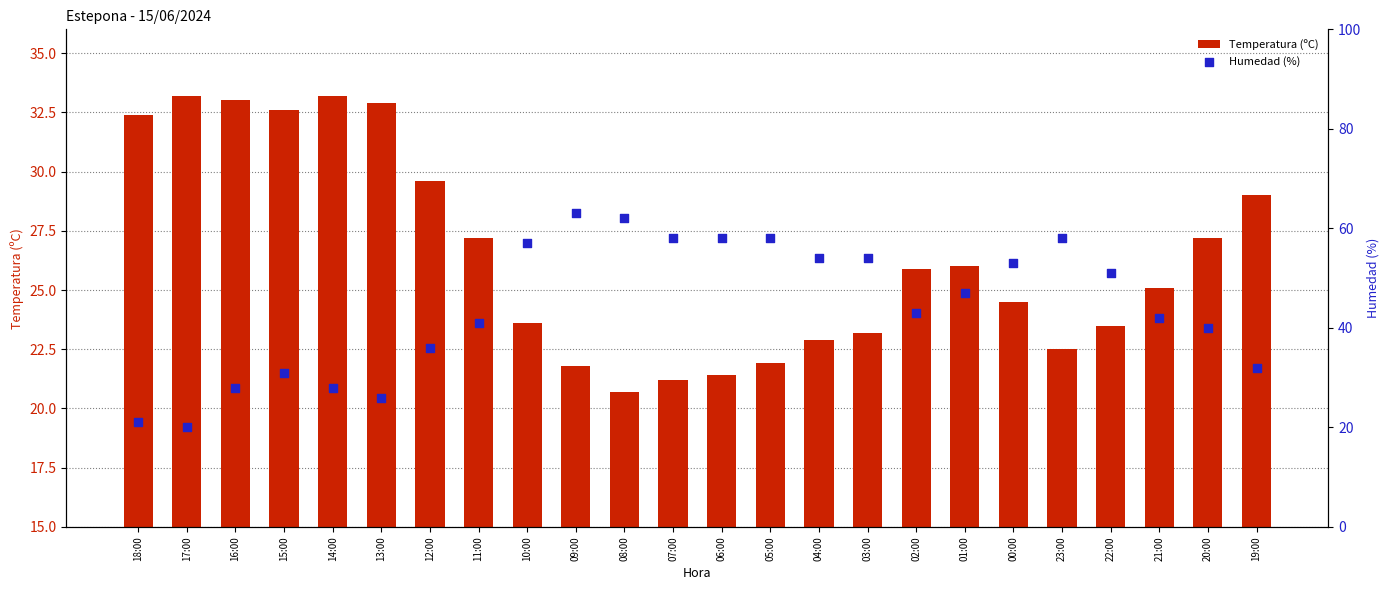

Which series reaches the maximum Y coordinate?

Humedad (%)